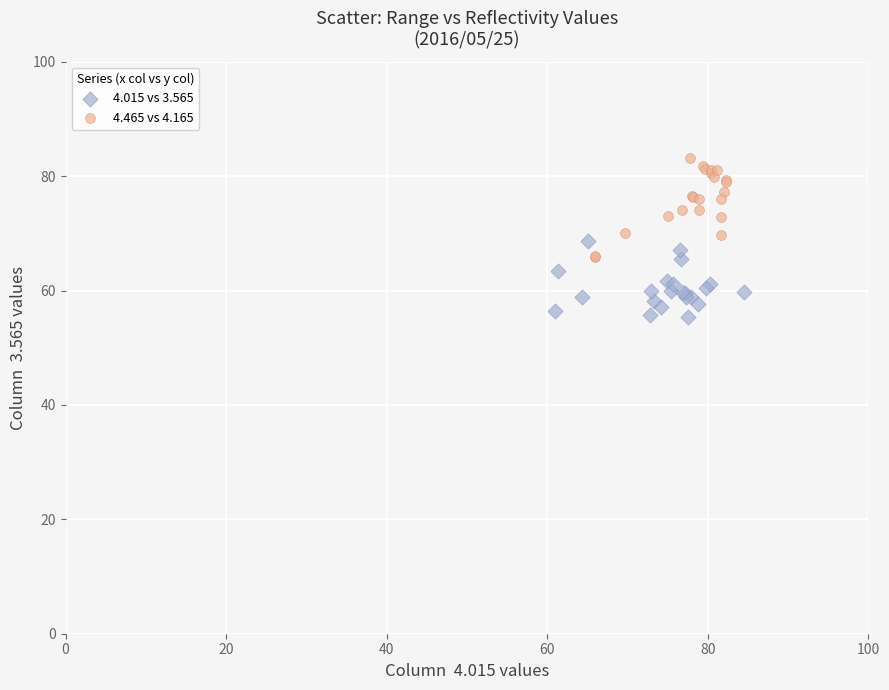

Which series has the widest spread of Y values?

4.465 vs 4.165